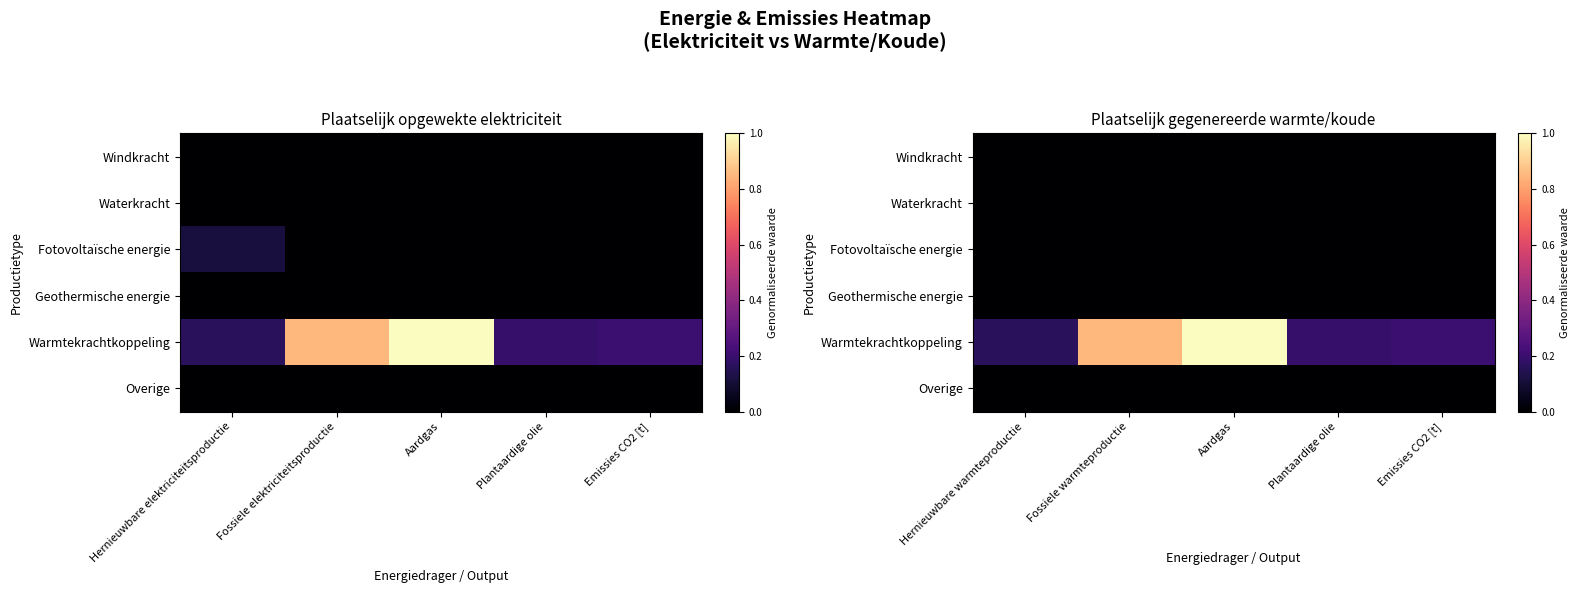

The Overige series shows 0.0 at Plantaardige olie. True or false?

True